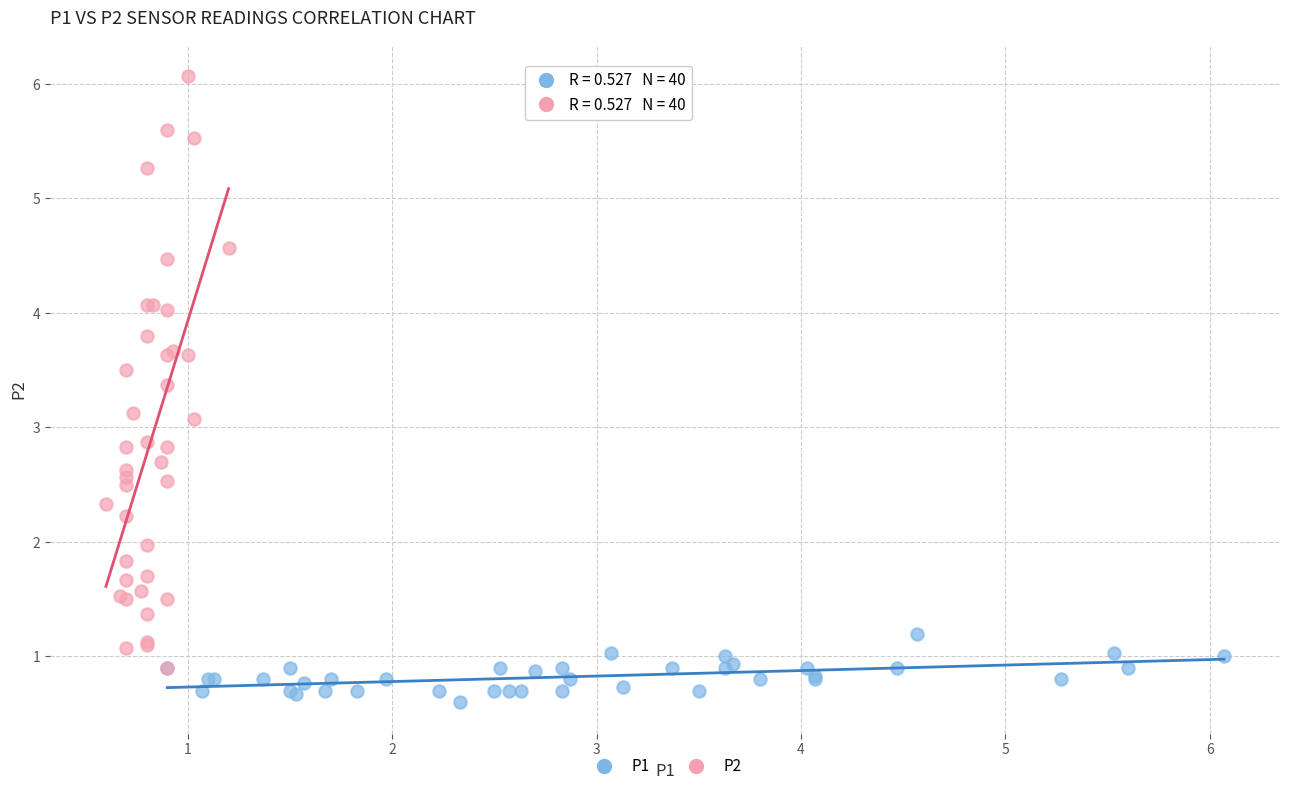

Which series has the widest spread of Y values?

P2